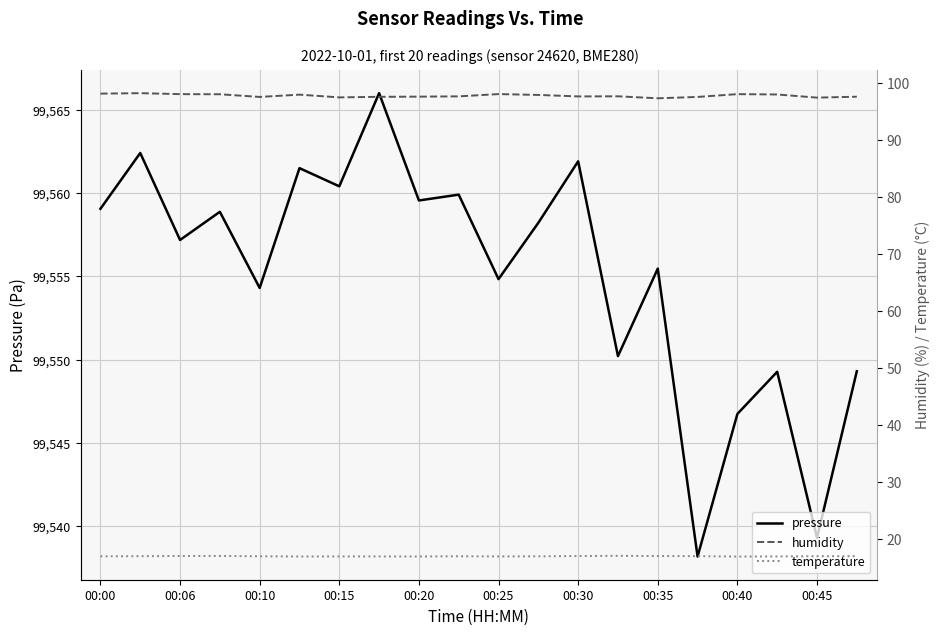

True or false: humidity and pressure cross at least once.

False